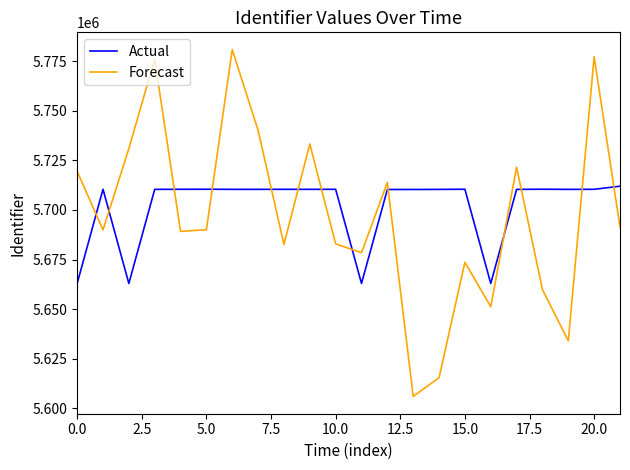

Rank the series by their maximum value, from lowest to highest.

Actual, Forecast